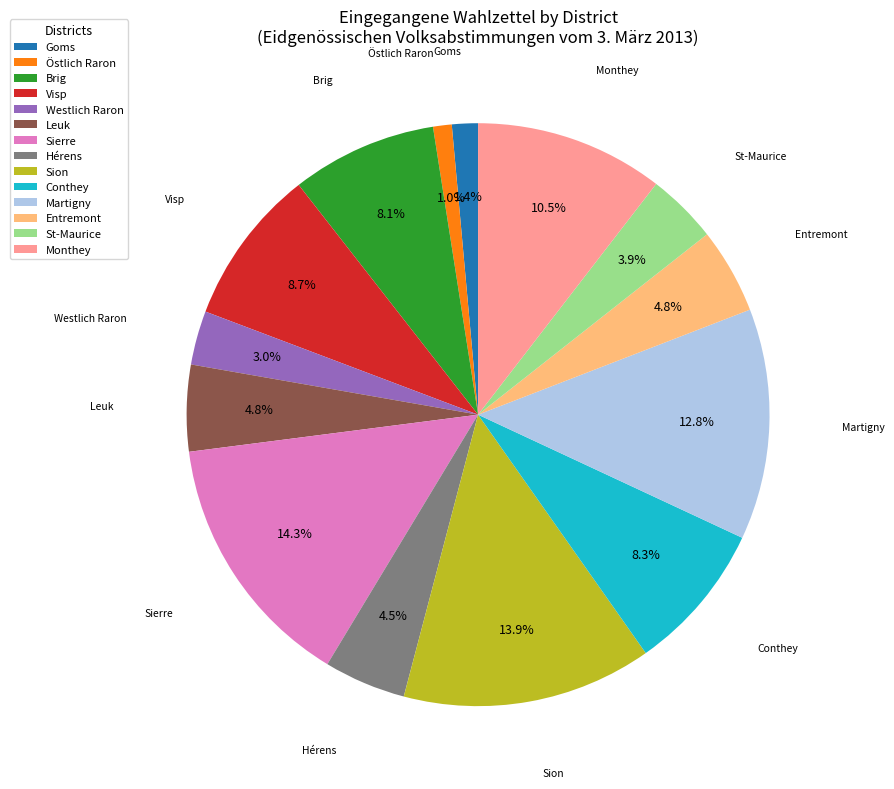

How many segments does this pie chart have?

14